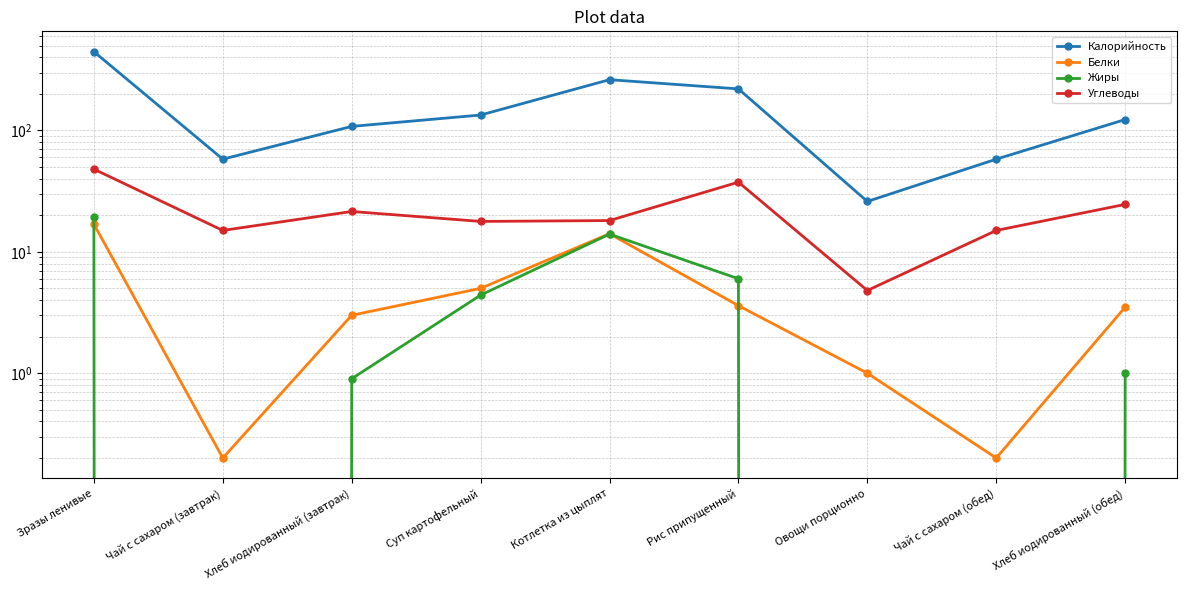

Between which two adjacent categories do Белки and Жиры first intersect?

Зразы ленивые and Чай с сахаром (завтрак)